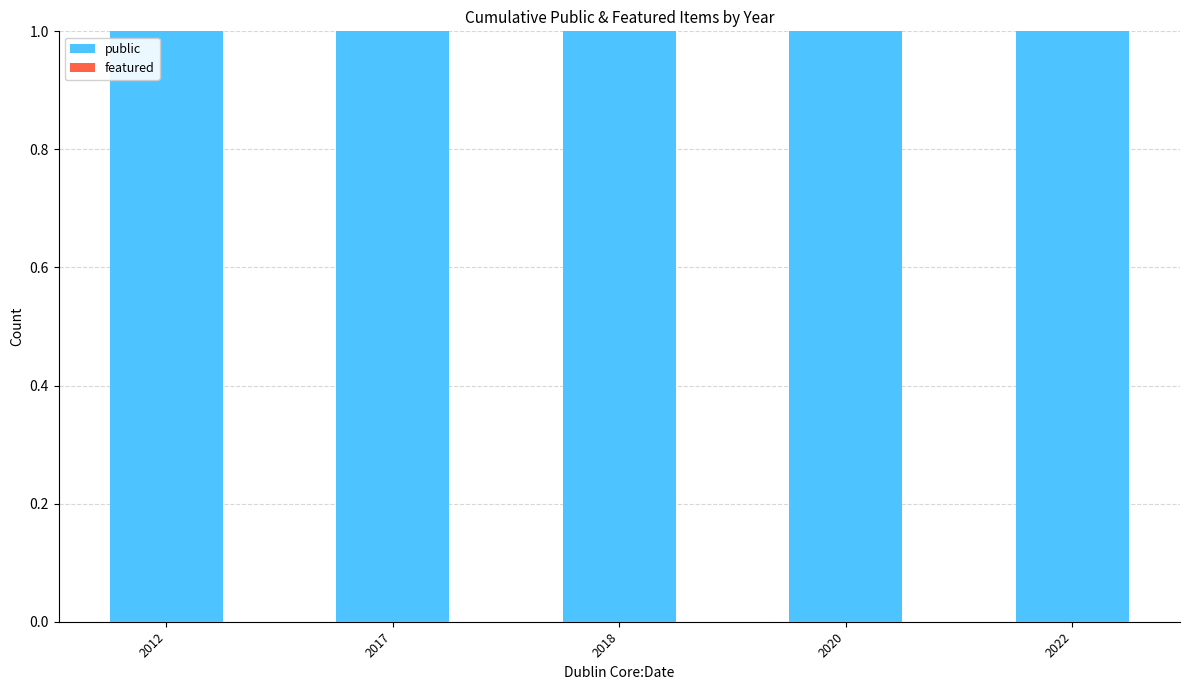

Reading left to right, extract all data points from this chart.

public: 1	1	1	1	1
featured: 0	0	0	0	0